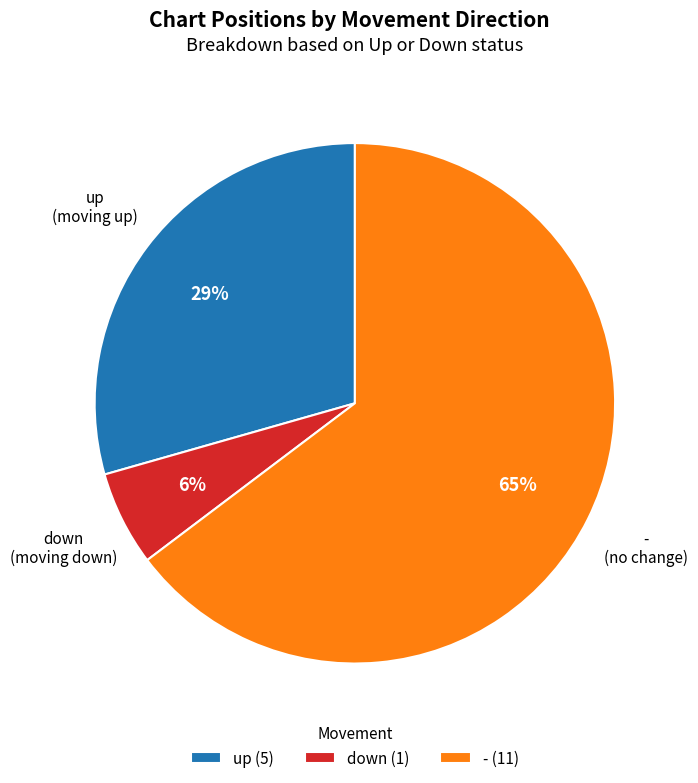

The down slice represents 6% of the pie. True or false?

True